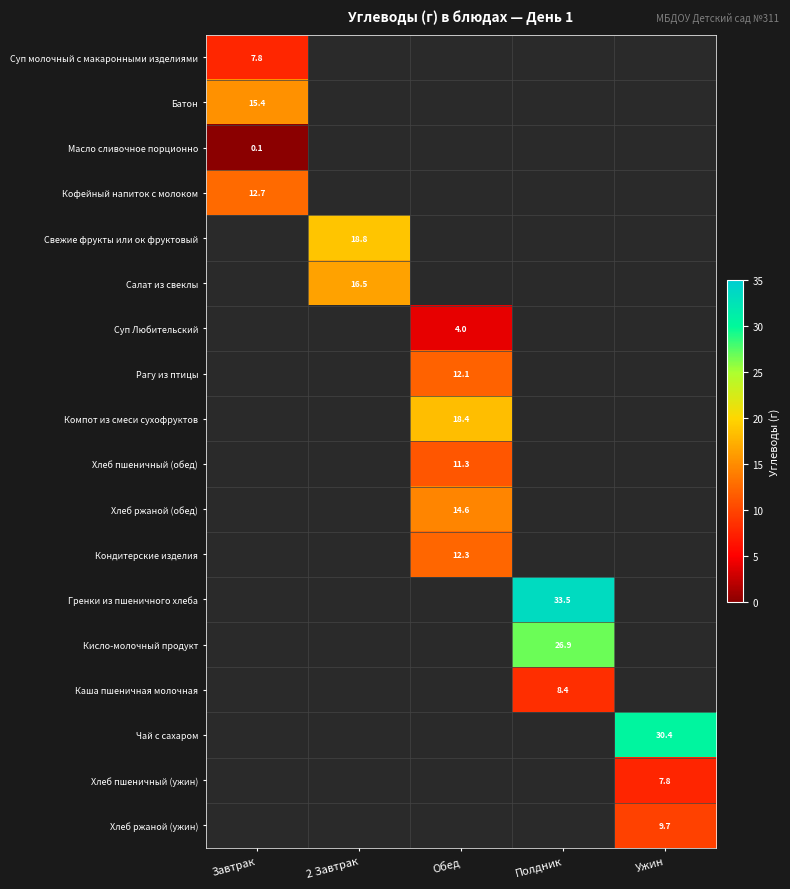

At which category does the chart reach its minimum across all series?

Завтрак